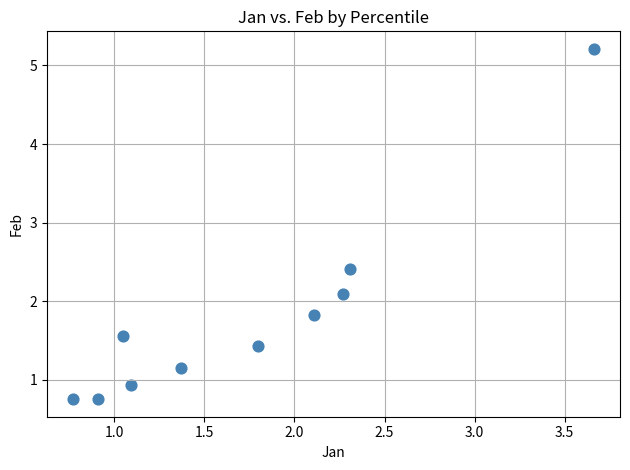

What is the range of X values (max minus min)?

2.9